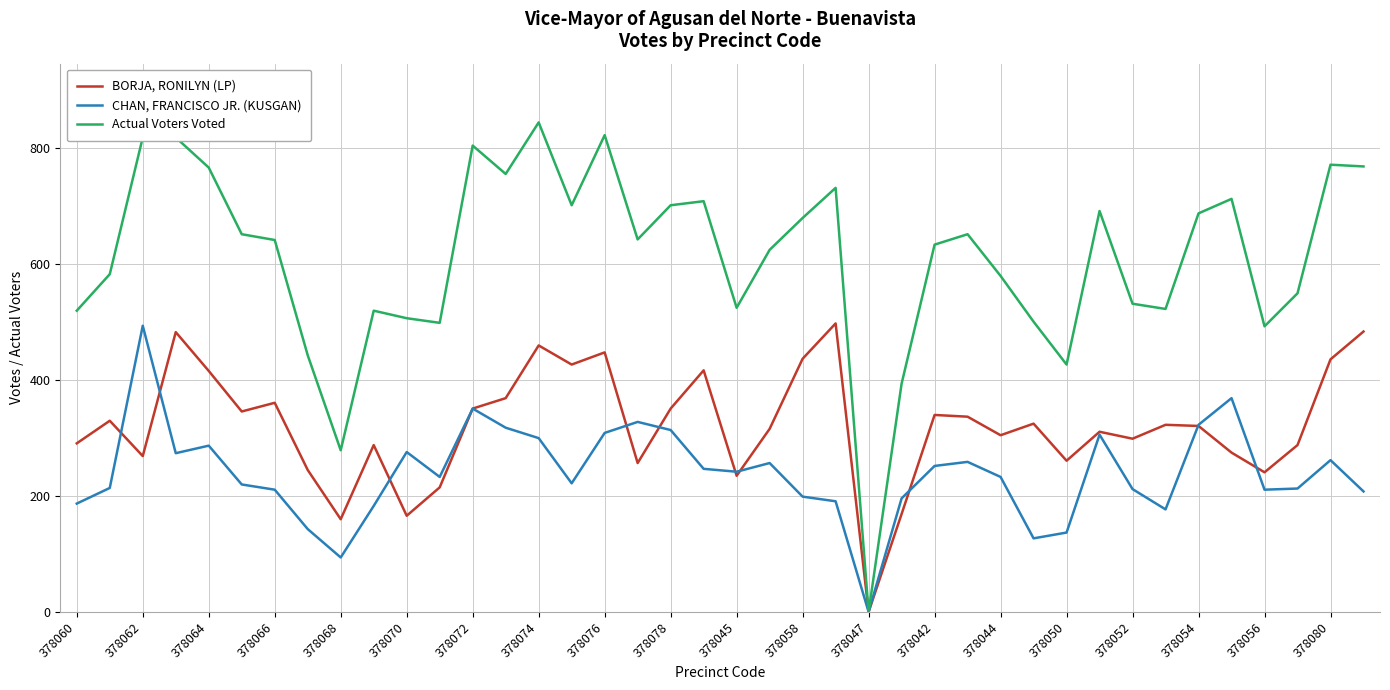

What is the maximum value for CHAN, FRANCISCO JR. (KUSGAN)?

494